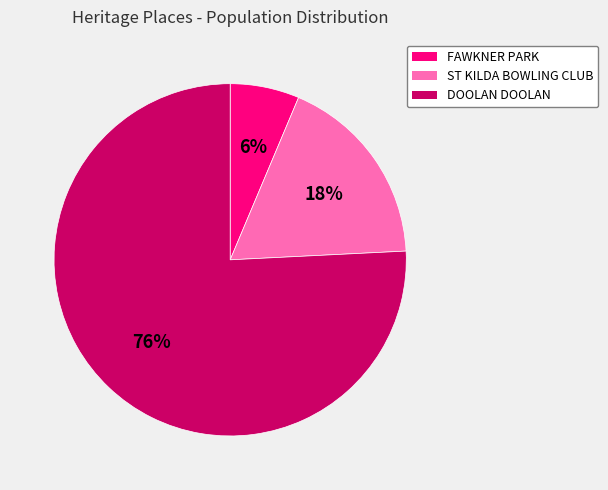

Is it true that ST KILDA BOWLING CLUB is 30% of the pie?

False